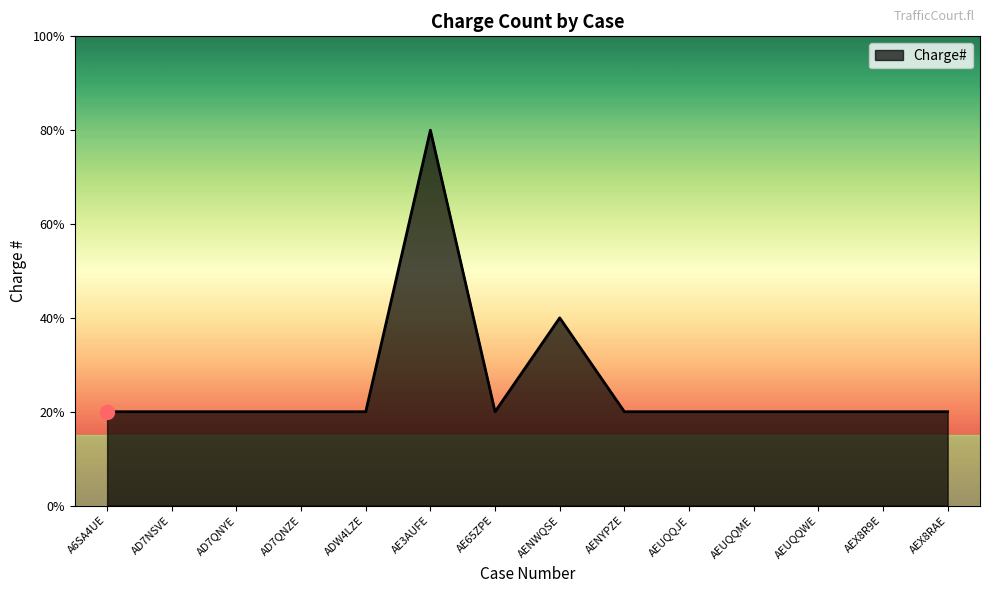

Is this an area chart (filled region under the line)?

Yes